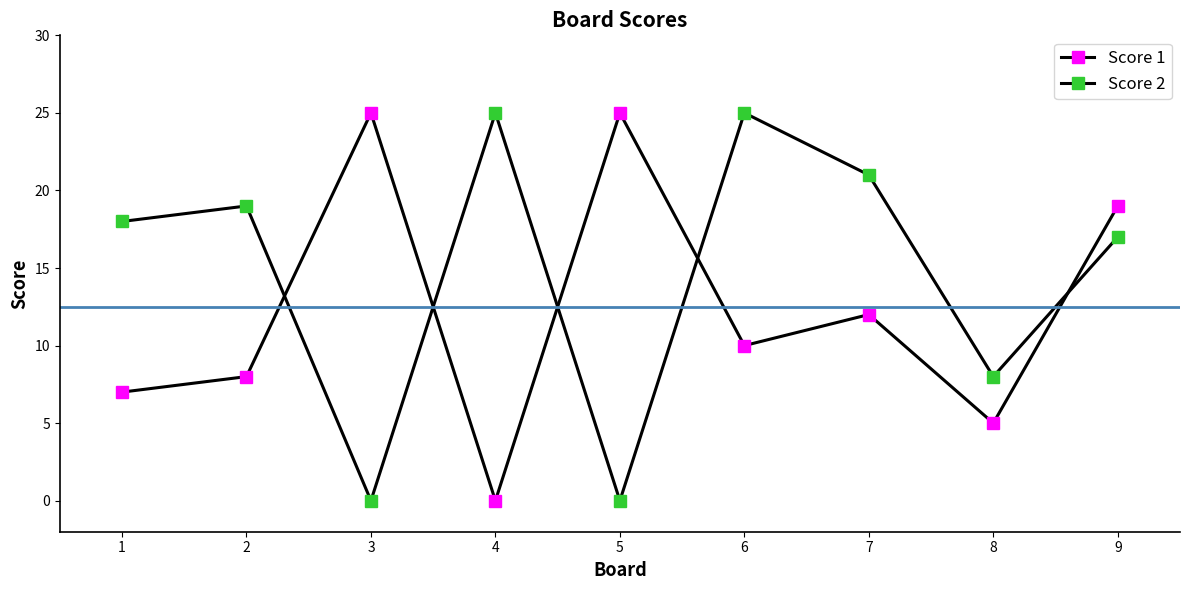

How many lines are shown in the chart?

2